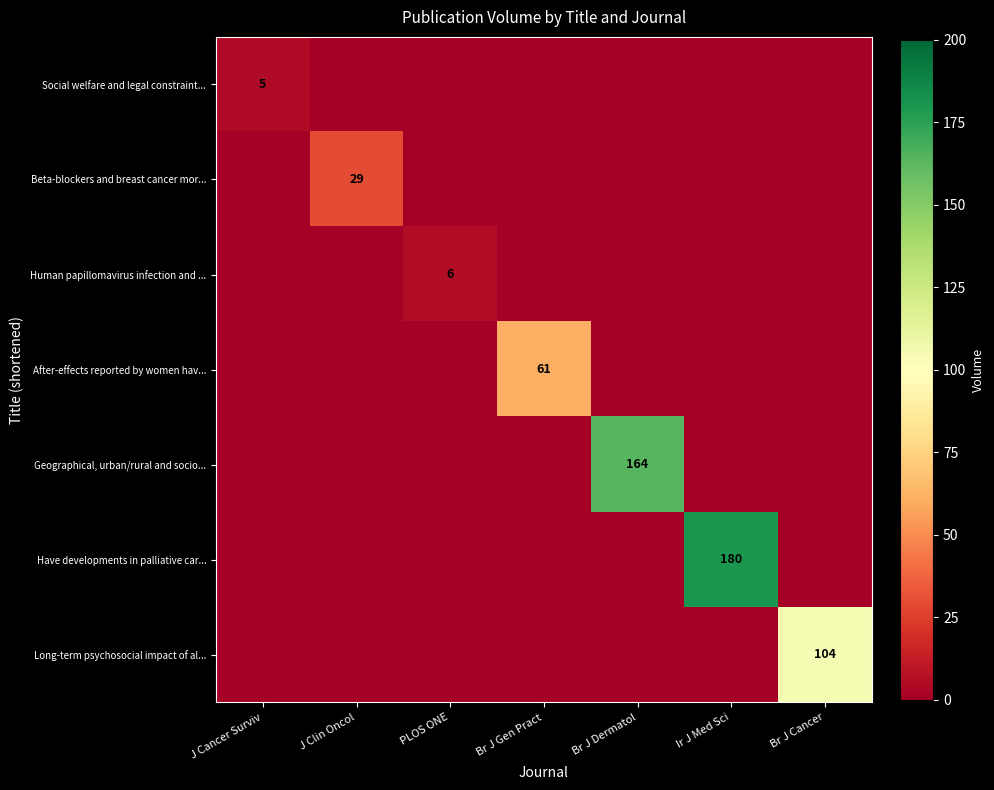

What is the greatest value displayed?

180